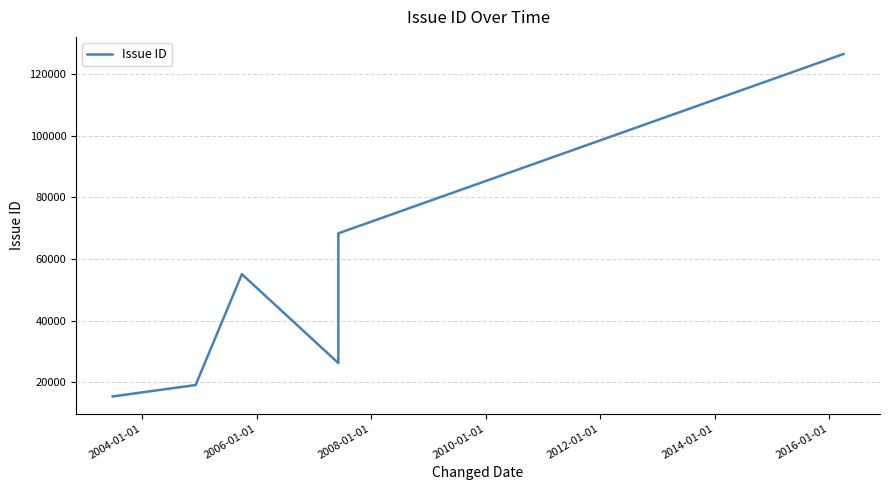

Reading right to left, transcribe all the data shown in this chart.

126504	68305	26212	55061	19084	15380